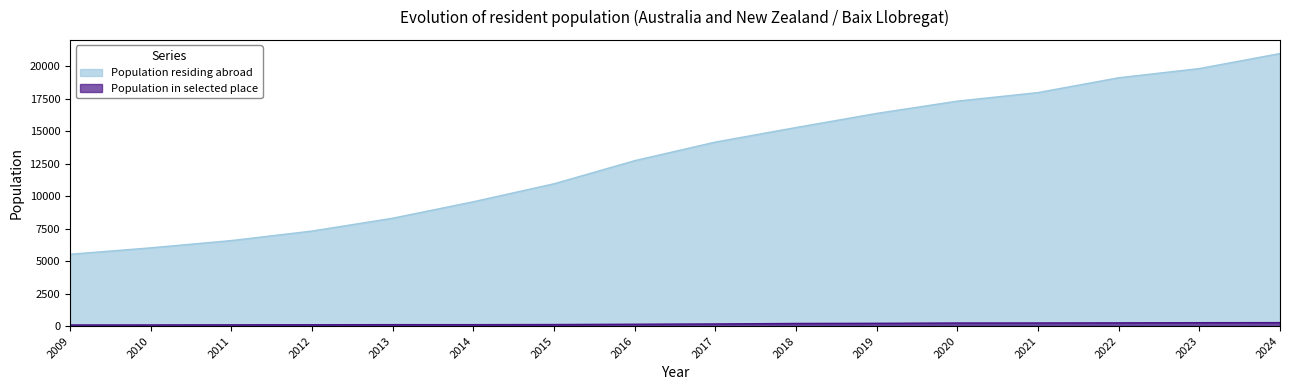

What is the difference between the highest and lowest values at 2018?

15095